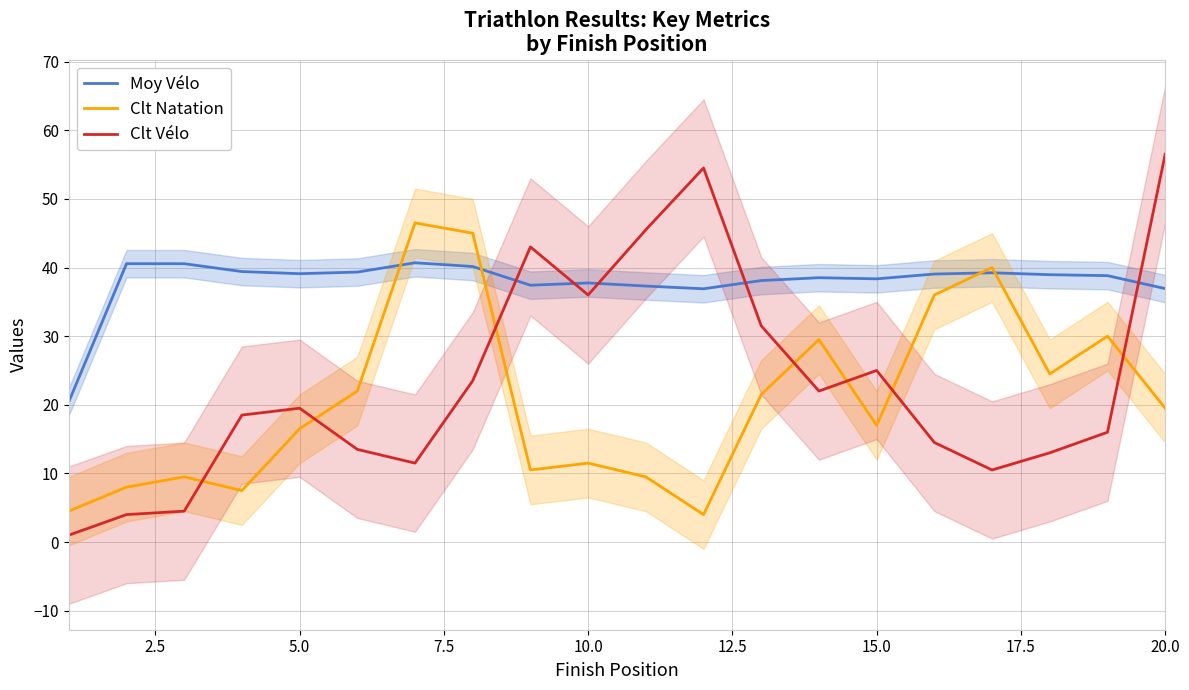

How many data points in Clt Natation are above 19?

10